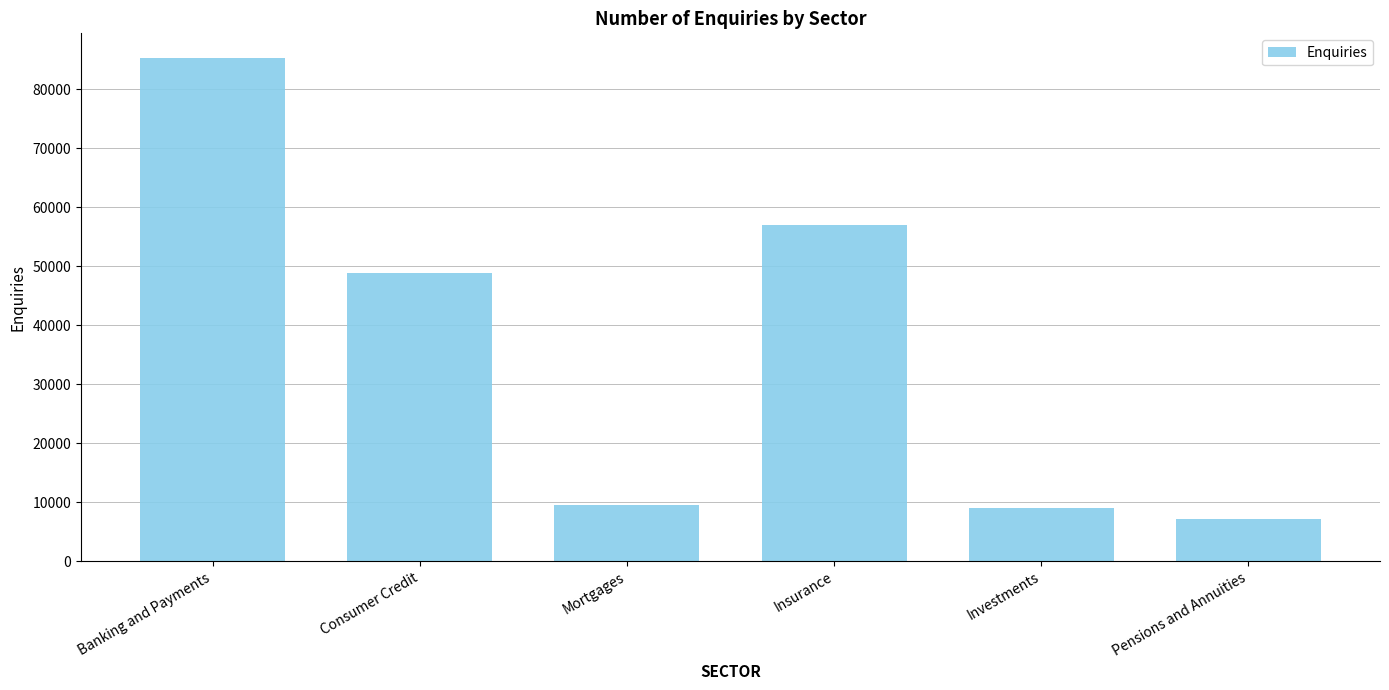

Which label corresponds to the largest value in the chart?

Banking and Payments